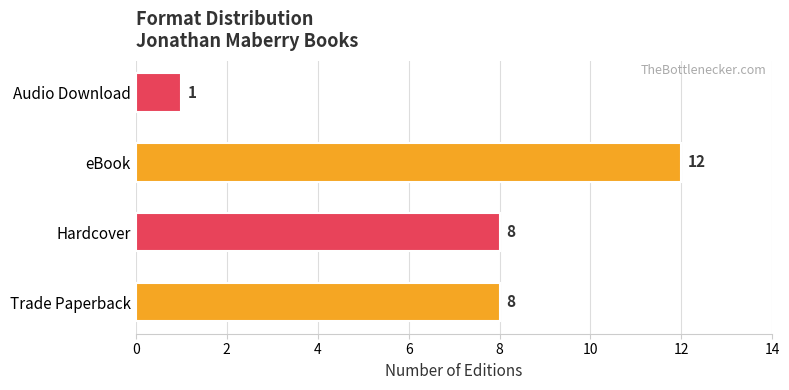

Between eBook and Audio Download, which is larger?

eBook